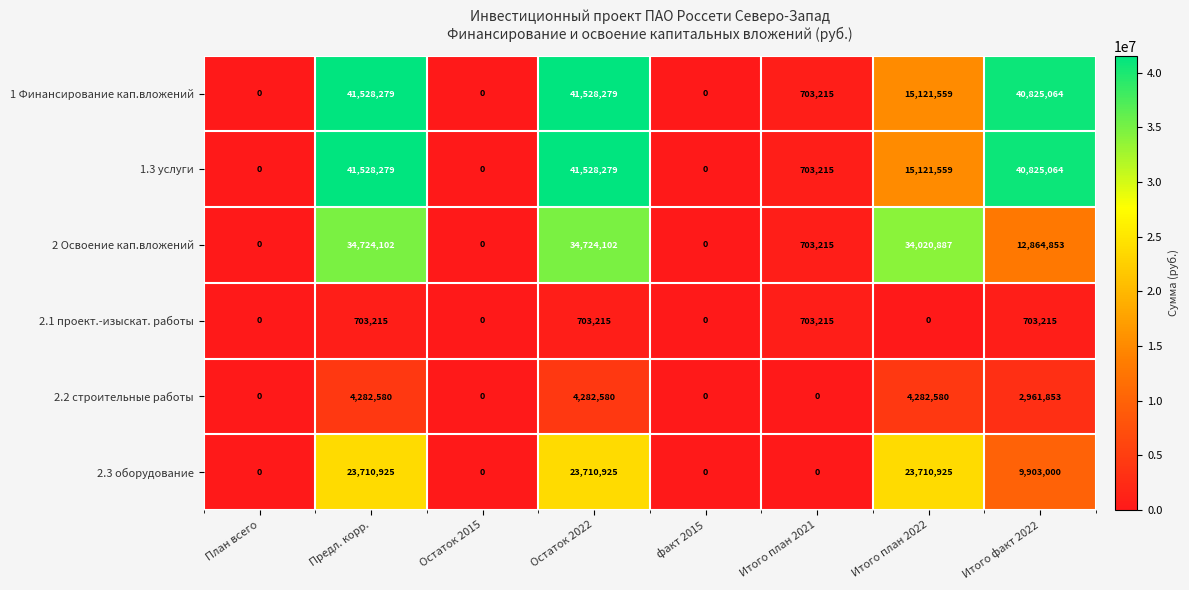

What is the approximate value of 2 Освоение кап.вложений at Итого факт 2022, to the nearest 10?

12864850